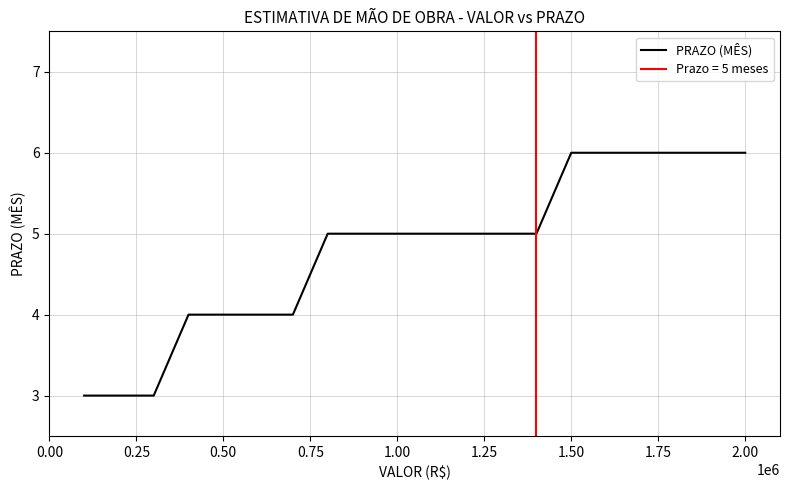

The value of PRAZO (MÊS) at 1.00 is 5. True or false?

True